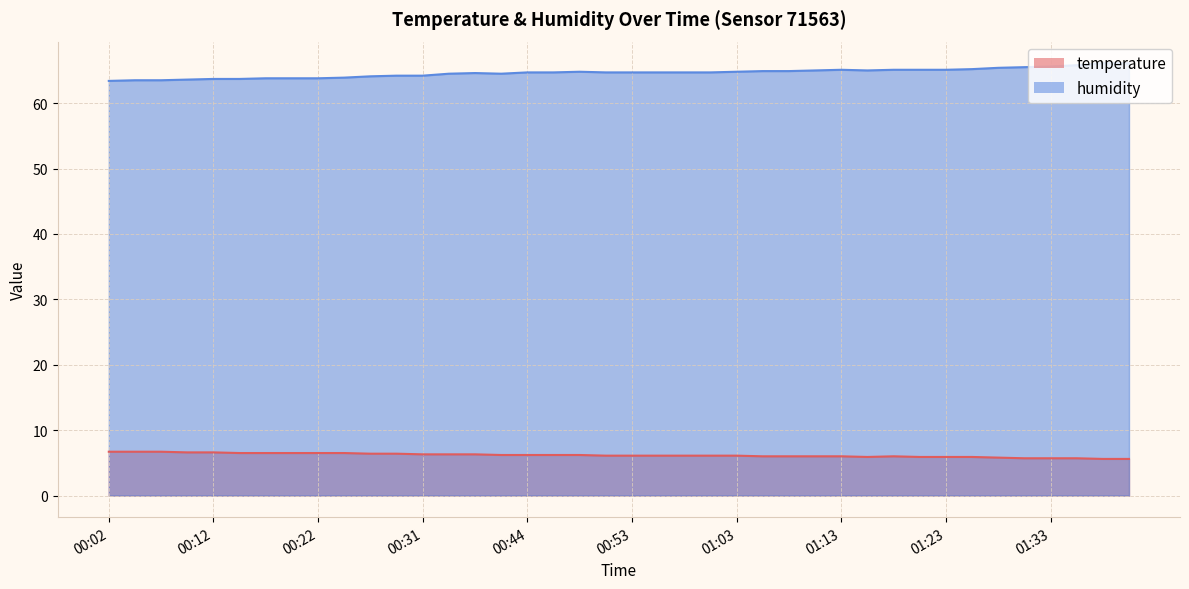

Which category has the lowest value across all series?

01:38